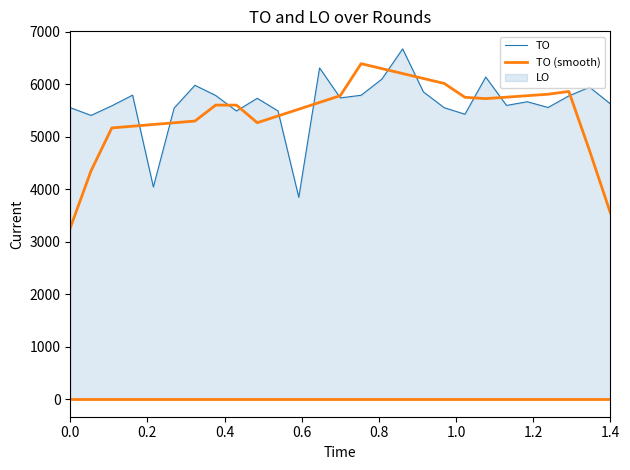

What is the minimum value for TO (smooth)?

3262.2